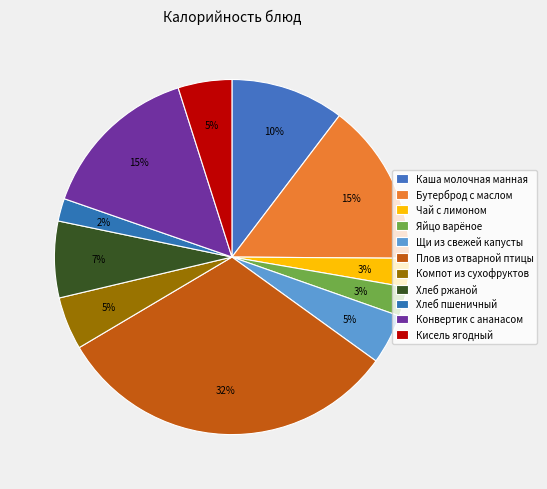

How many slices are in this pie chart?

11